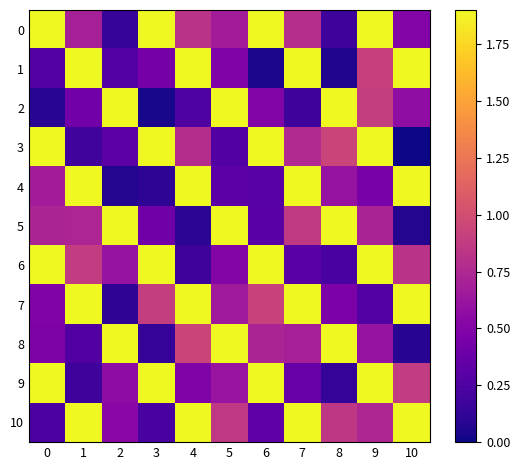

Which series has the largest range (max minus min)?

2